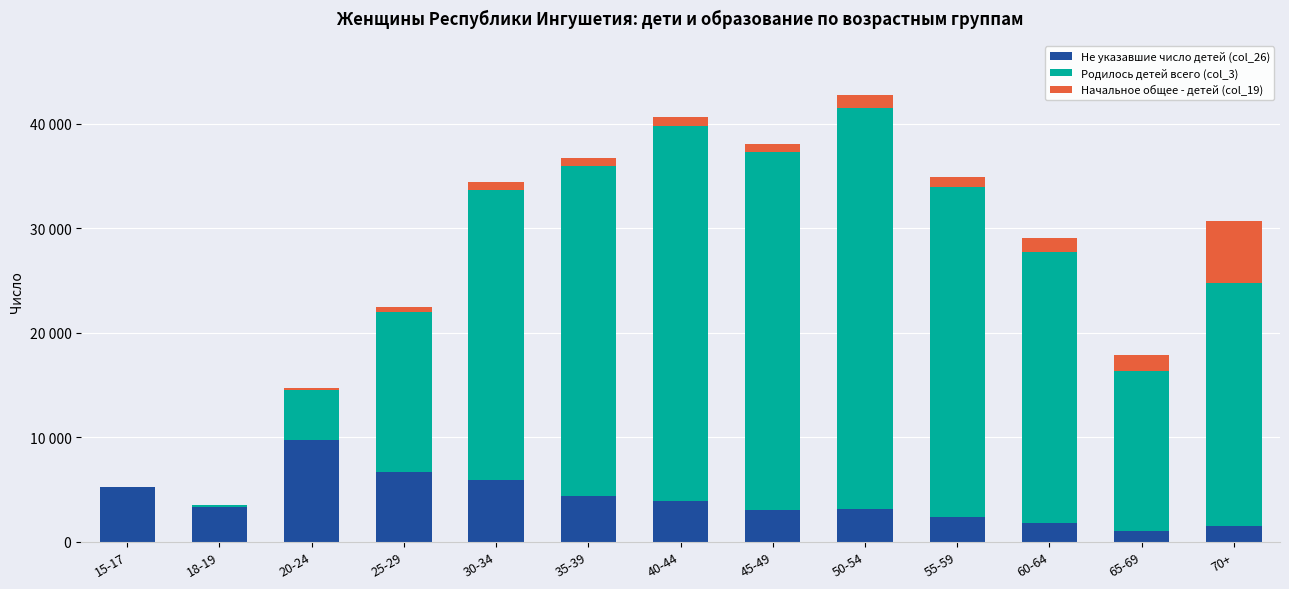

Is it true that Не указавшие число детей (col_26) equals 3307 at 18-19?

True